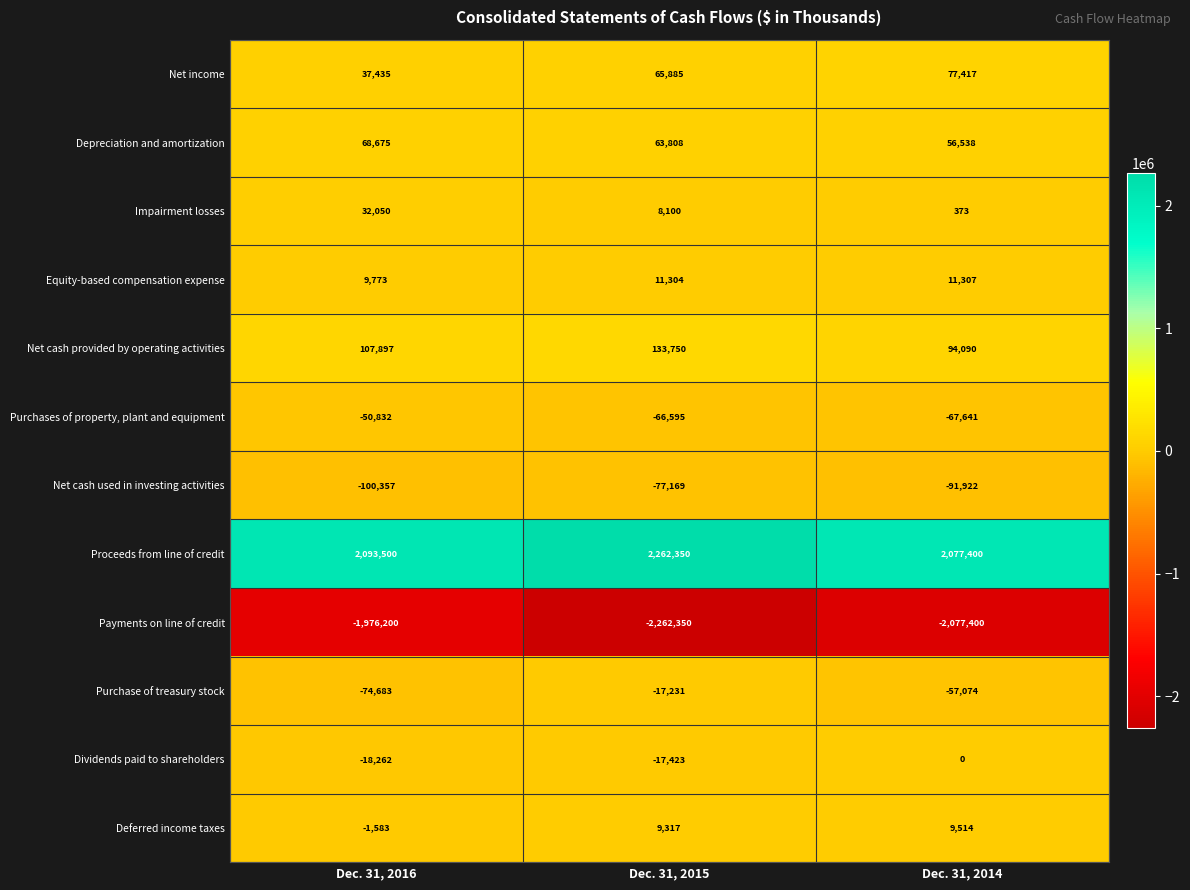

What is the sum of all Depreciation and amortization values?

189021